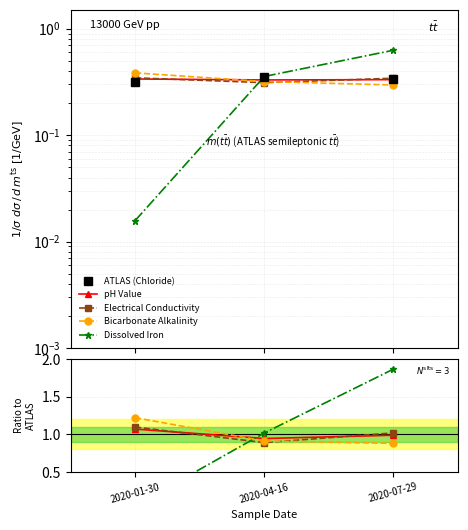

What is the value of the ATLAS (Chloride) point at the 3rd from the left?

0.3